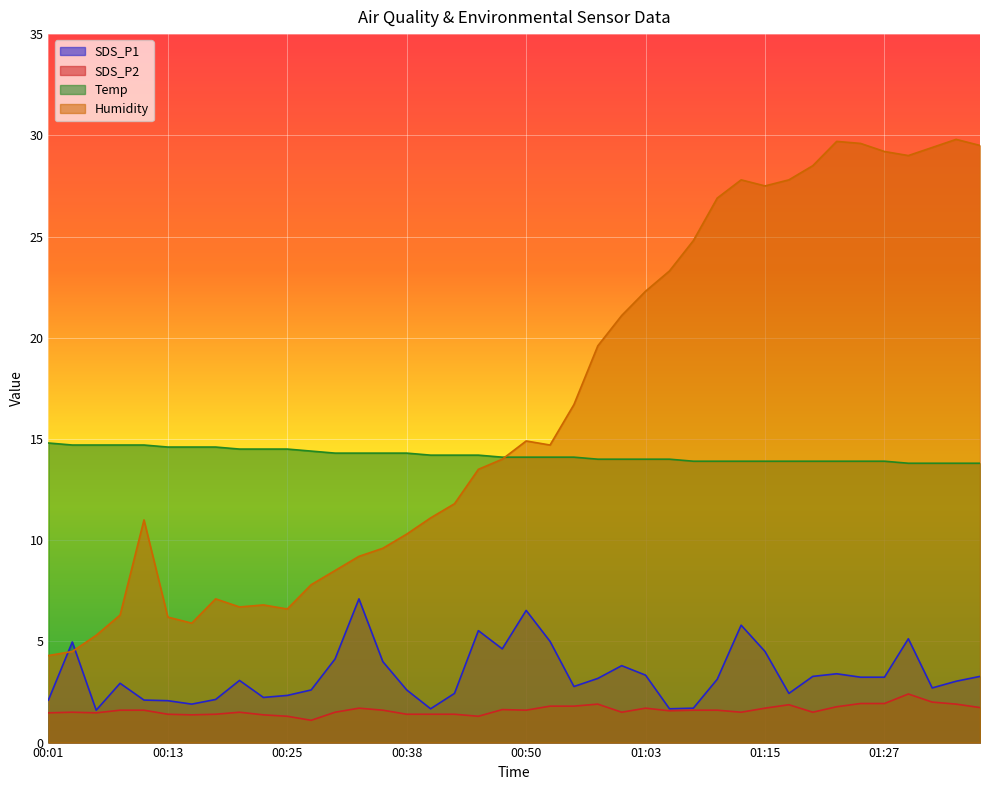

What is the value of the SDS_P2 point at the 5th from the left?

1.6